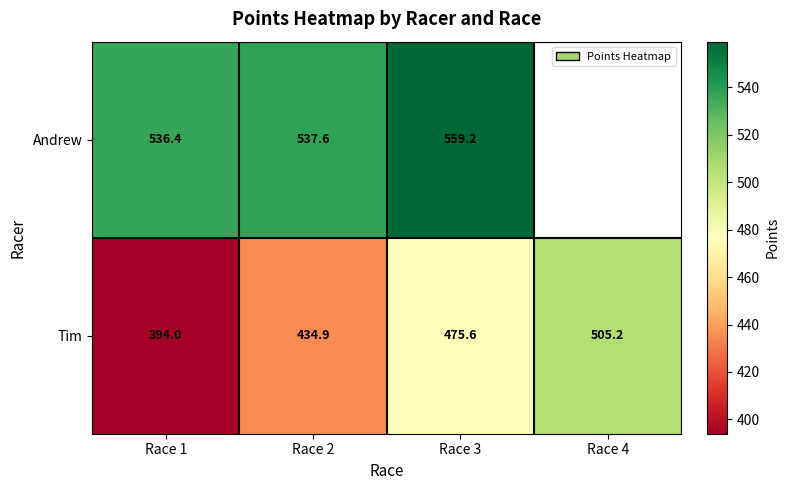

Rank the series at Race 1 from highest to lowest value.

Andrew, Tim